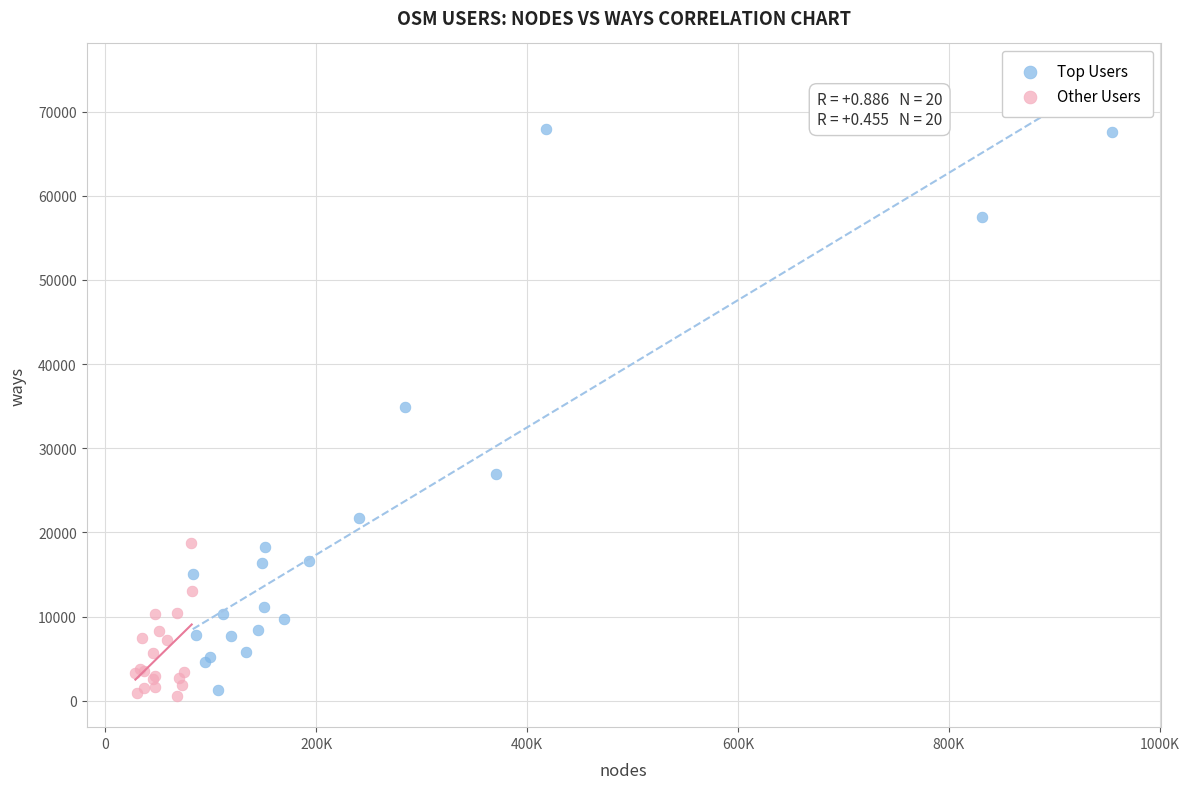

Which series has the widest spread of Y values?

Top Users